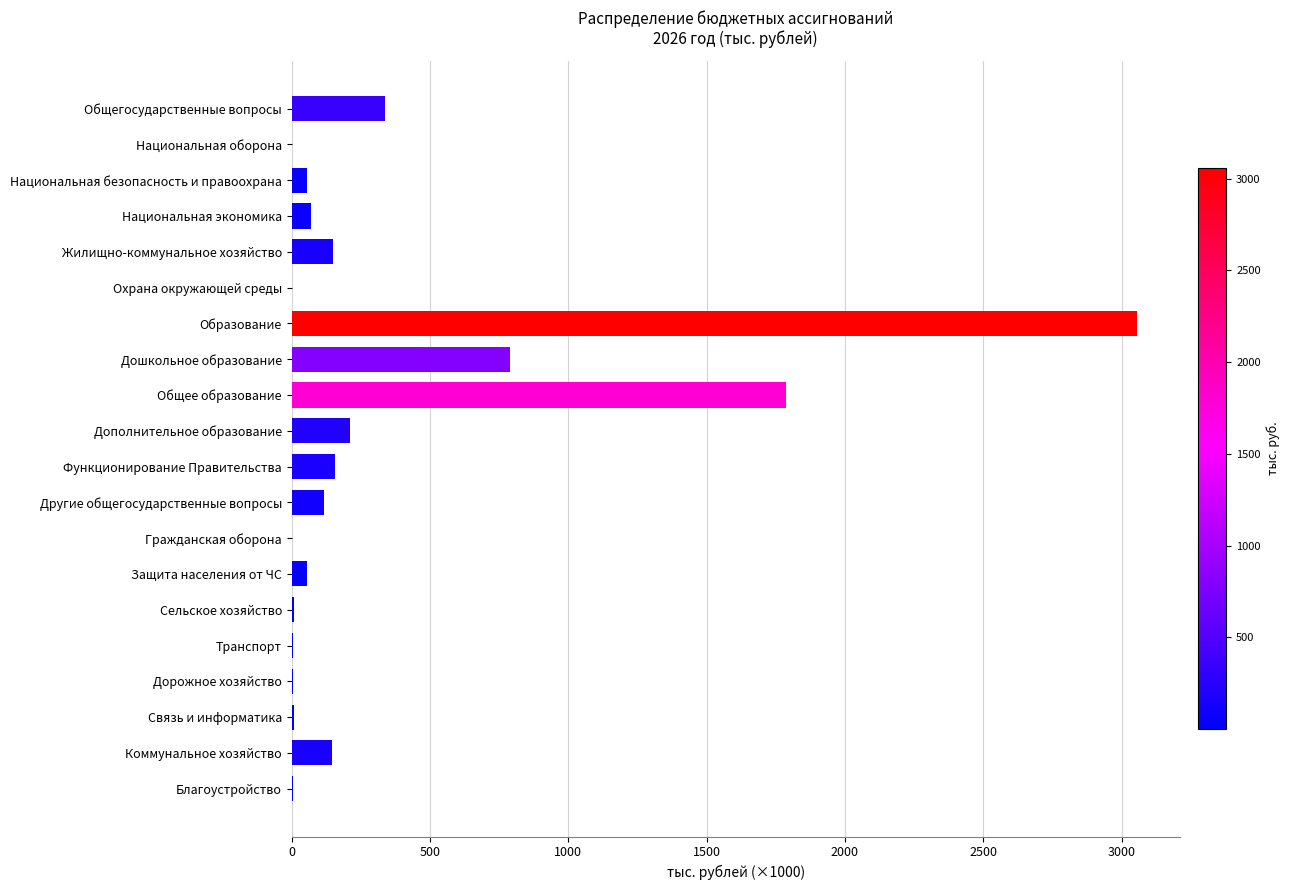

At which label is the value closest to 1528?

Общее образование